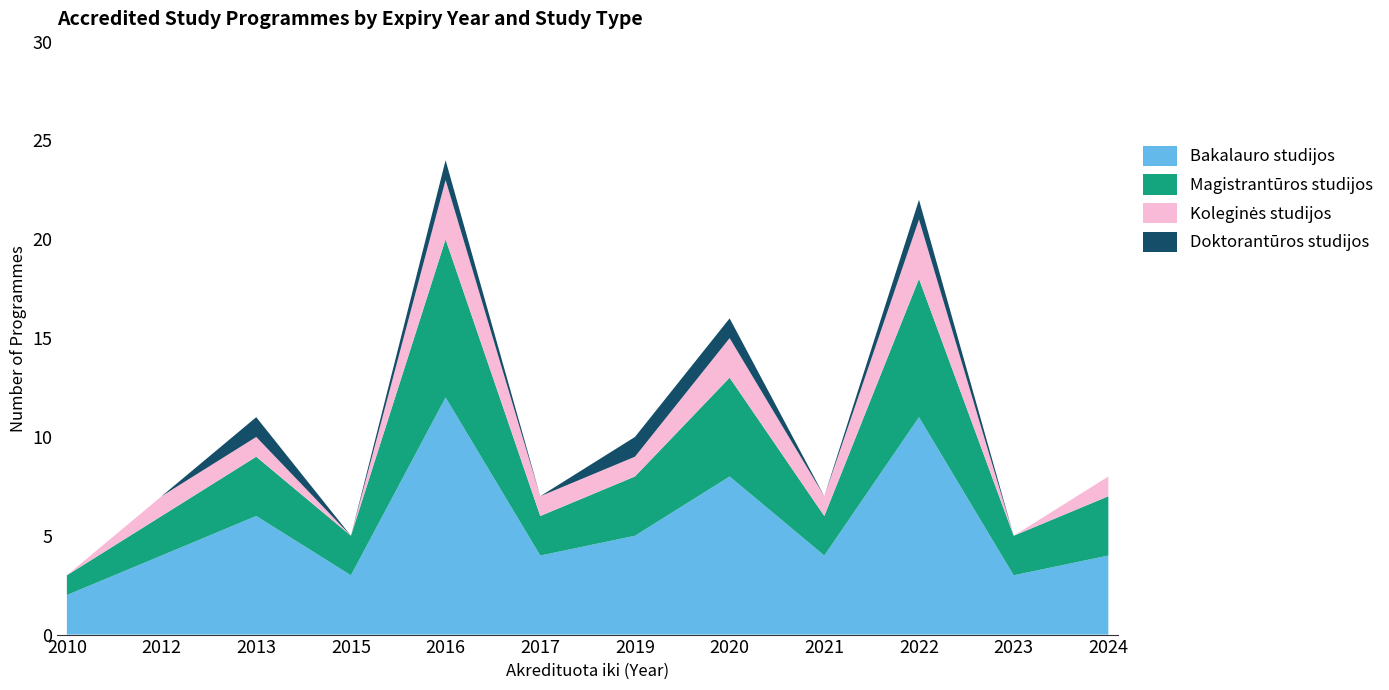

Reading left to right, list all the values displayed in this chart.

Bakalauro studijos: 2010=2	2012=4	2013=6	2015=3	2016=12	2017=4	2019=5	2020=8	2021=4	2022=11	2023=3	2024=4
Magistrantūros studijos: 2010=1	2012=2	2013=3	2015=2	2016=8	2017=2	2019=3	2020=5	2021=2	2022=7	2023=2	2024=3
Koleginės studijos: 2010=0	2012=1	2013=1	2015=0	2016=3	2017=1	2019=1	2020=2	2021=1	2022=3	2023=0	2024=1
Doktorantūros studijos: 2010=0	2012=0	2013=1	2015=0	2016=1	2017=0	2019=1	2020=1	2021=0	2022=1	2023=0	2024=0